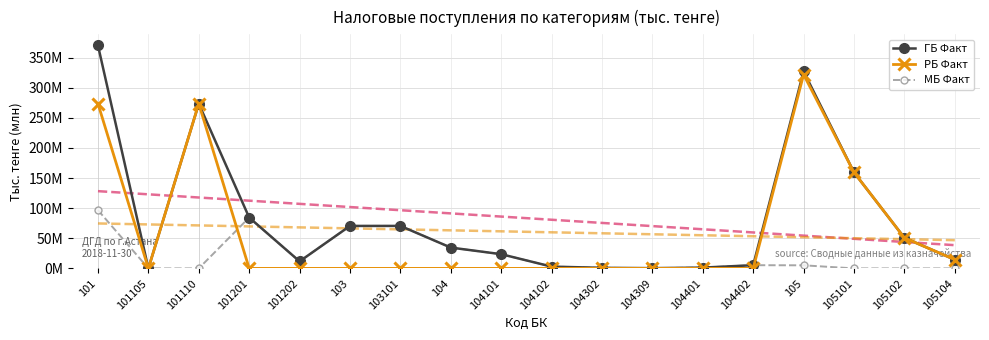

At how many categories does at least one series exceed 90?

4